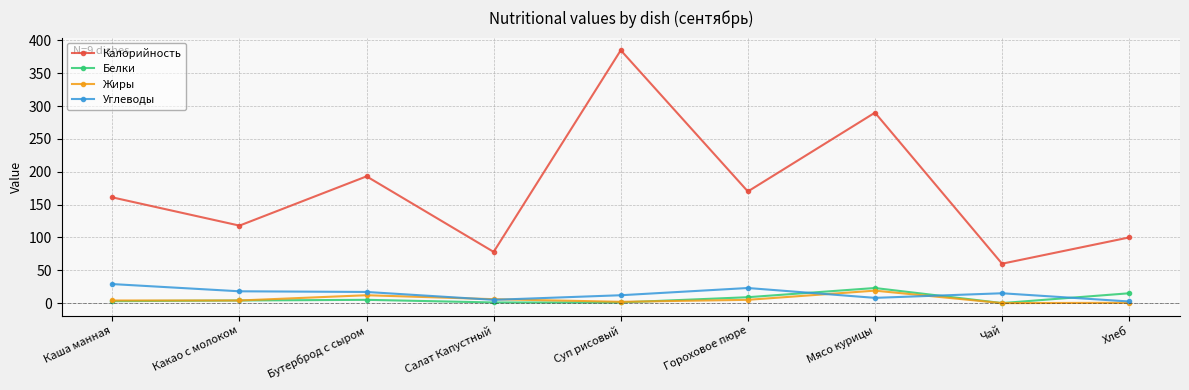

What is the value of the Белки point at the 7th from the left?

23.0